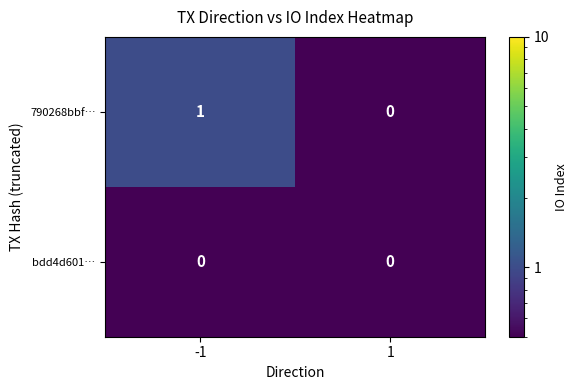

Rank the series by their maximum value, from lowest to highest.

bdd4d601…, 790268bbf…